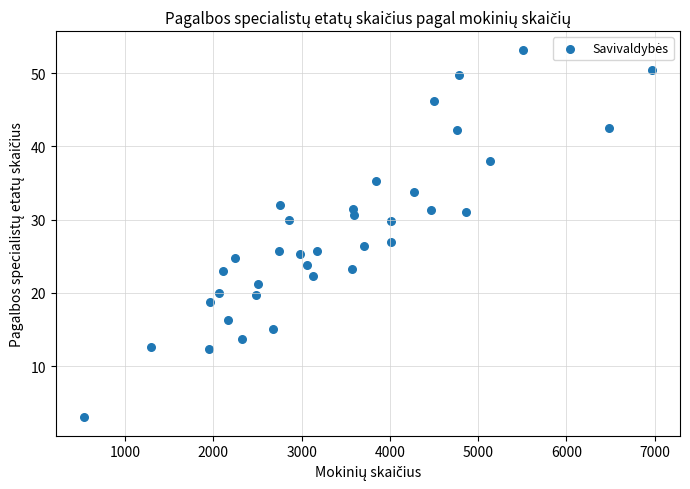

What is the range of X values (max minus min)?

6426.0